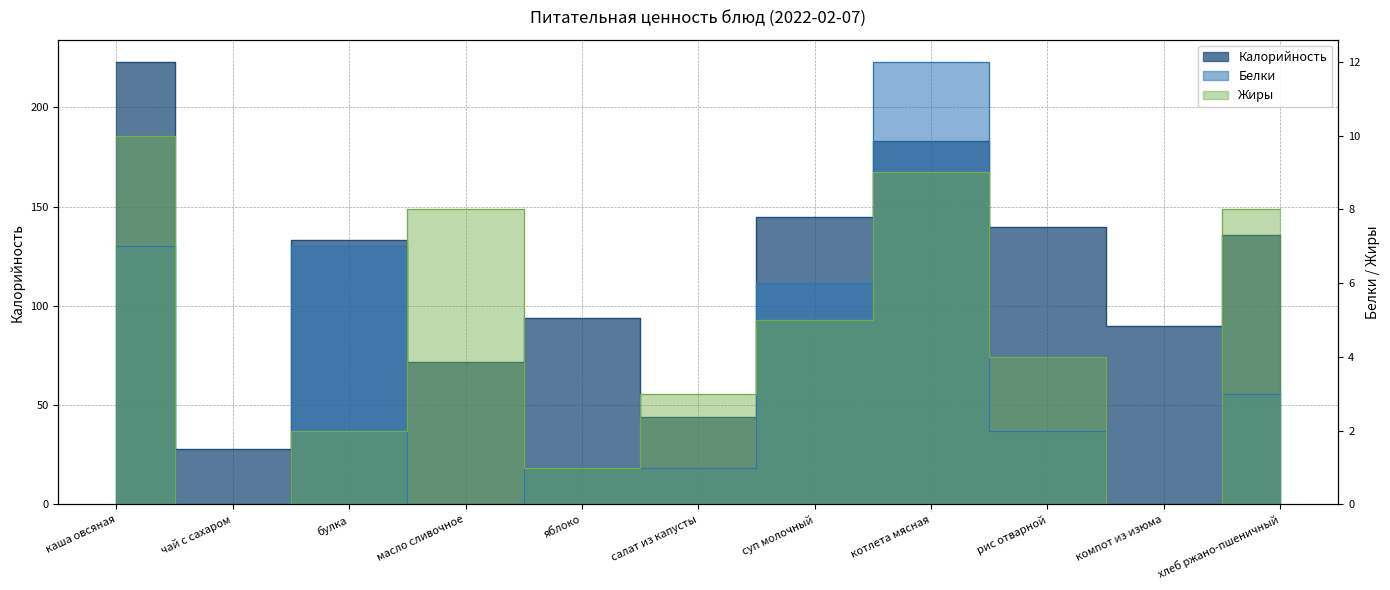

Rank the categories by Калорийность value from lowest to highest.

чай с сахаром, салат из капусты, масло сливочное, компот из изюма, яблоко, булка, хлеб ржано-пшеничный, рис отварной, суп молочный, котлета мясная, каша овсяная